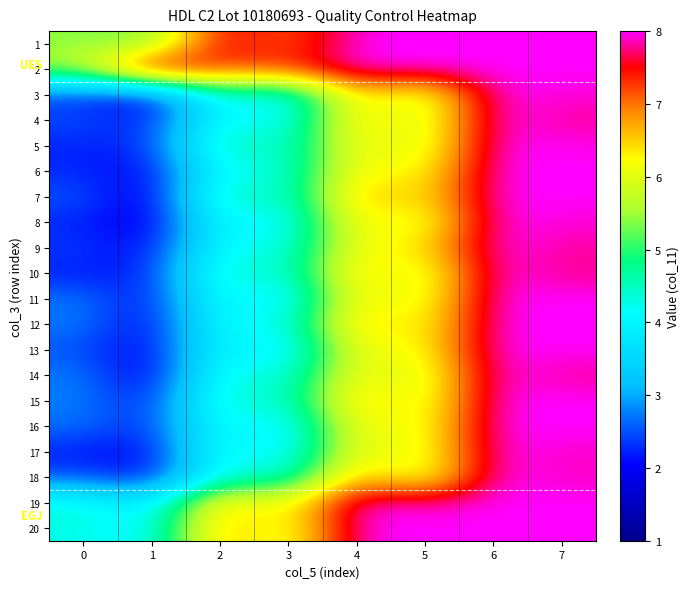

Which series changed the most between 1 and 6?

7